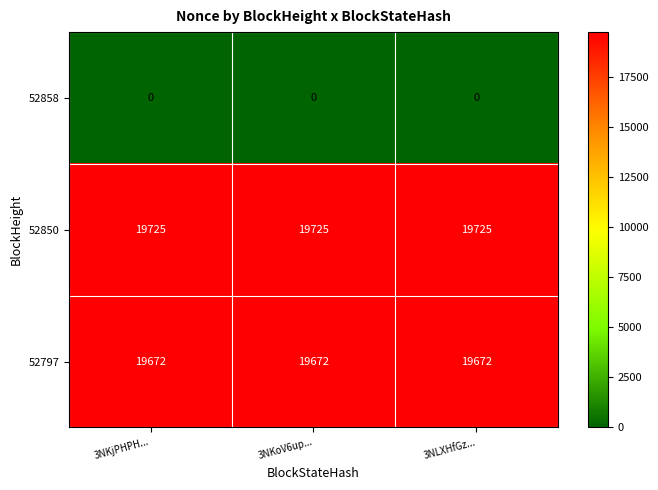

What is the sum of all 52797 values?

59016